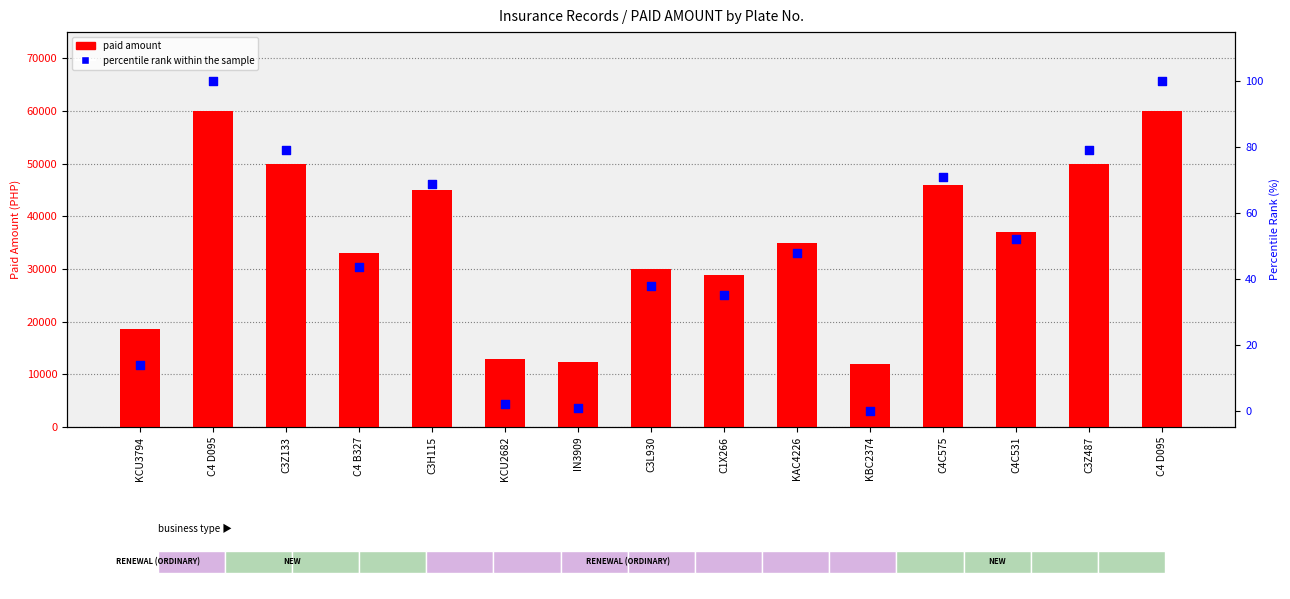

Is the value of percentile rank within the sample at KBC2374 greater than the value of paid amount at C4 D095?

No